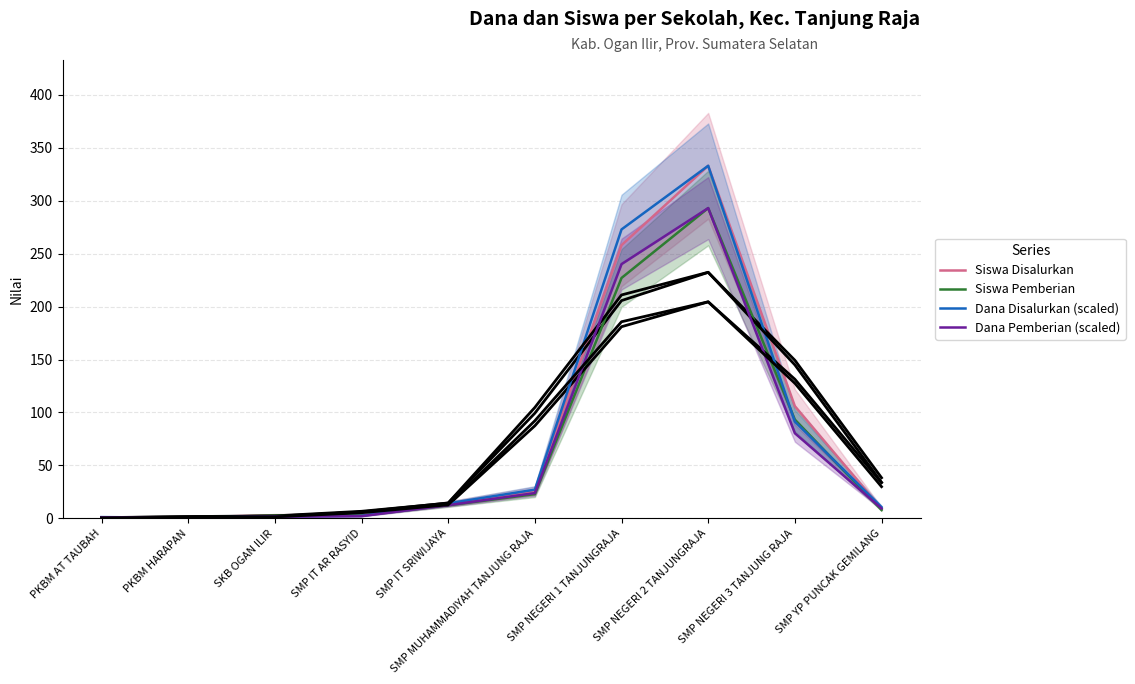

Reading right to left, what are all the values shown in this chart?

Siswa Disalurkan: 9.0	106.0	333.0	258.0	26.0	14.0	3.0	3.0	1.0	1.0
Siswa Pemberian: 7.9	93.3	293.0	227.0	22.9	12.3	2.6	2.6	0.9	0.9
Dana Disalurkan (scaled): 10.6	91.4	333.0	272.9	27.1	14.1	2.4	1.8	0.6	1.2
Dana Pemberian (scaled): 9.3	80.4	293.0	240.1	23.9	12.4	2.1	1.6	0.5	1.0